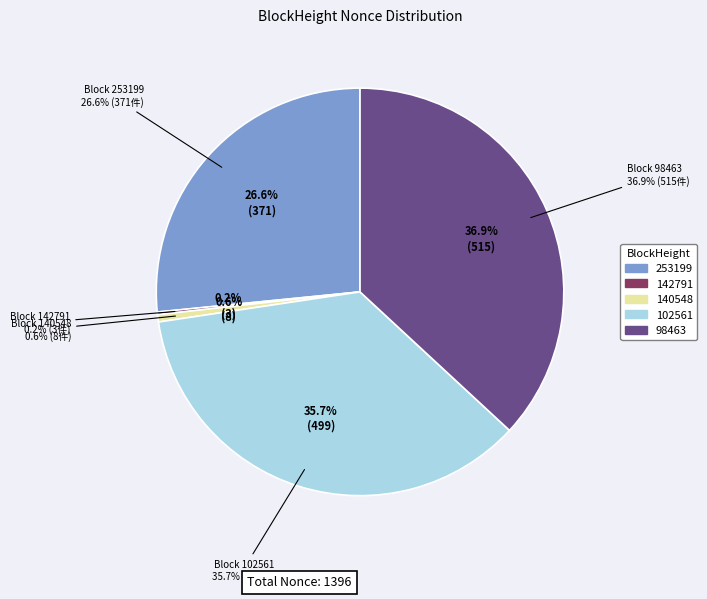

Approximately how many times larger is the value at 140548 compared to 142791?

2.7